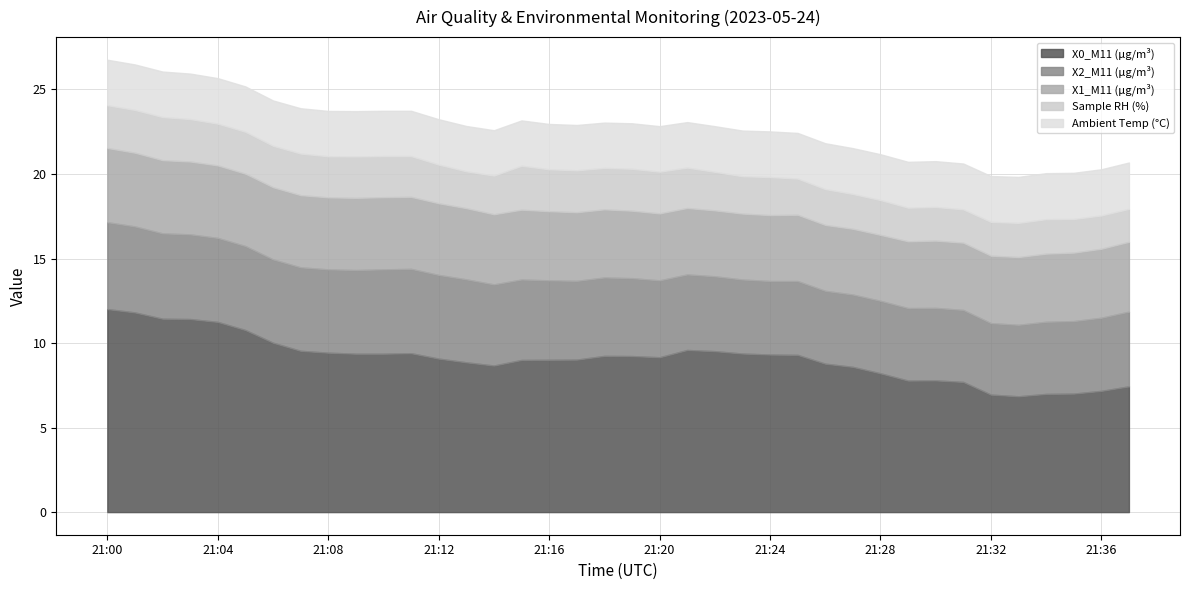

Does the chart display data point markers on the line(s)?

No